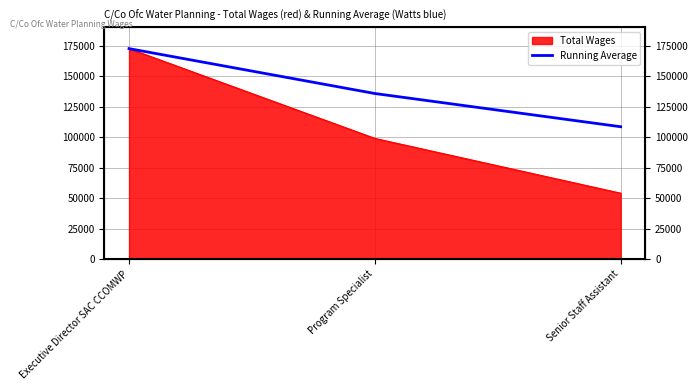

What is the label of the 3rd point from the right?

Executive Director SAC CCOMWP